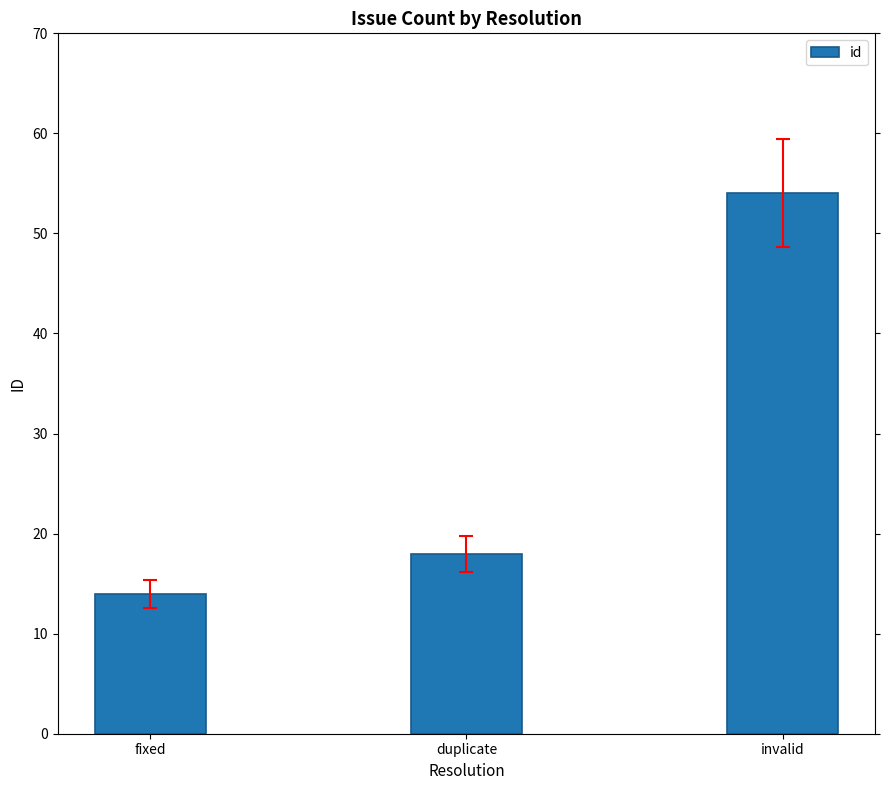

Which category has the highest value across all series?

invalid